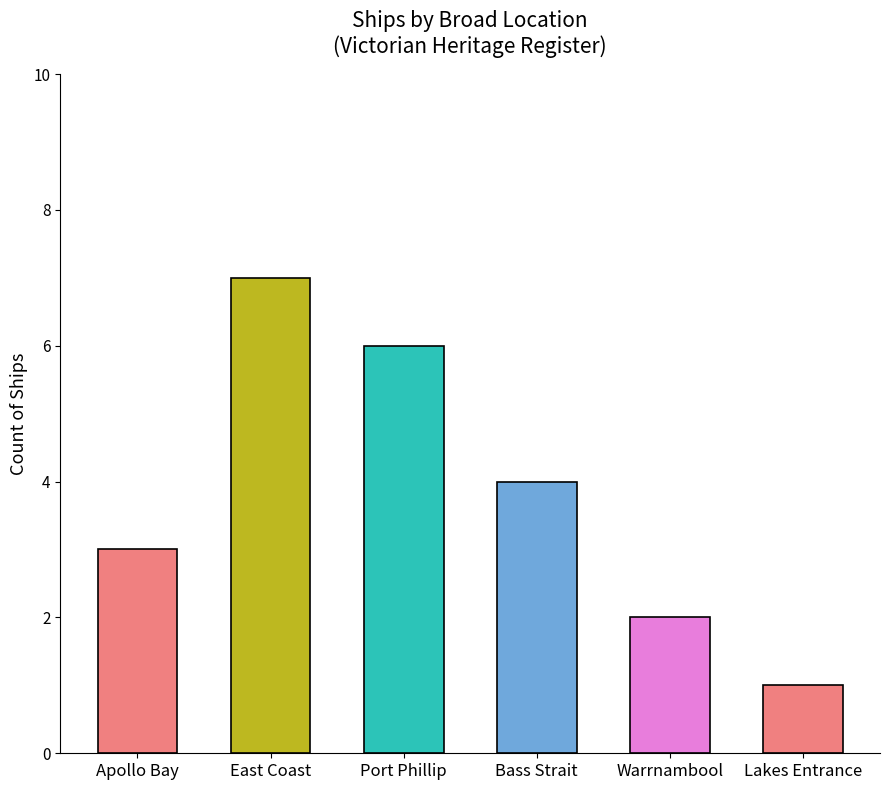

What value does the data have at Apollo Bay?

3